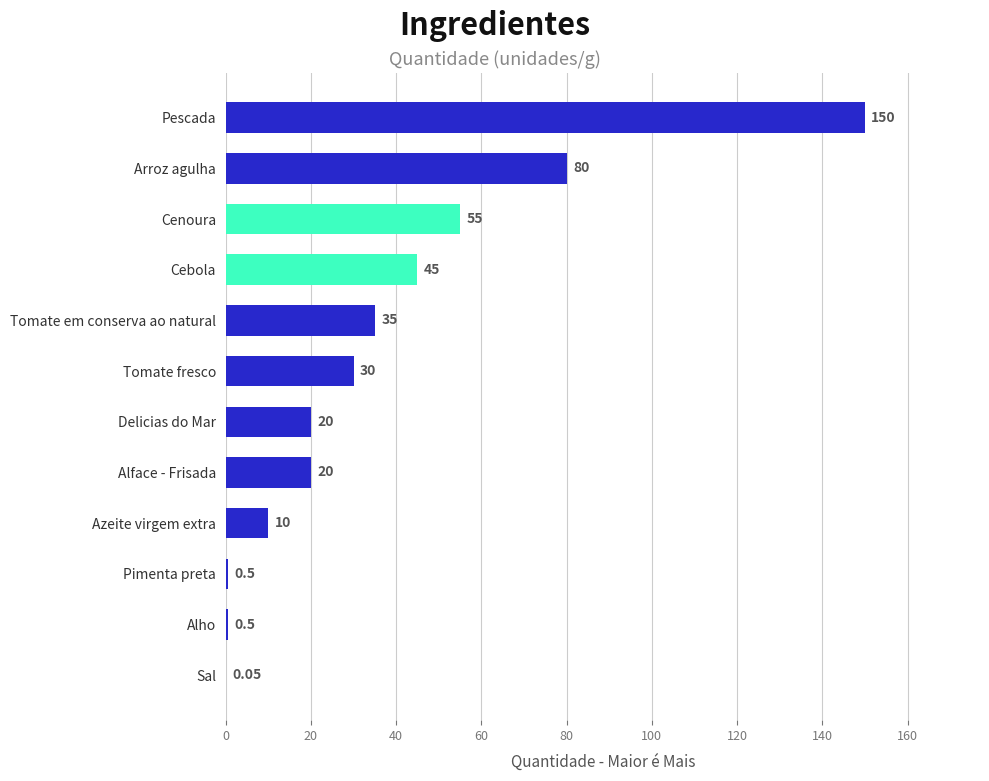

How many distinct data groups are displayed?

1